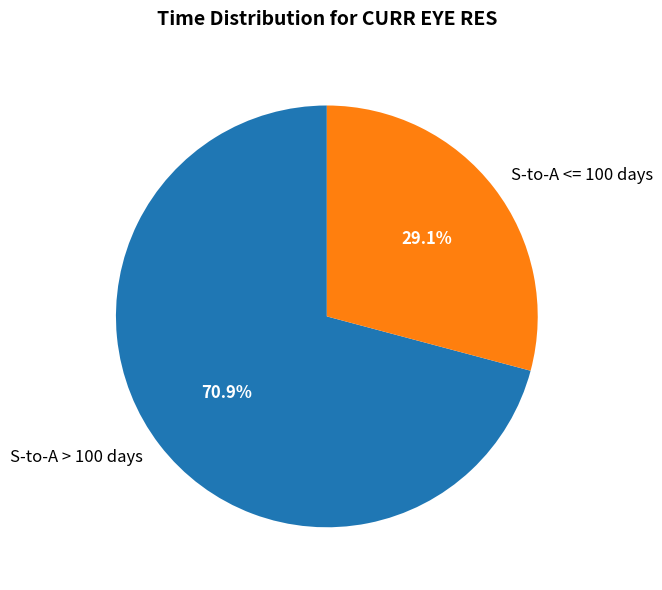

How many slices are in this pie chart?

2